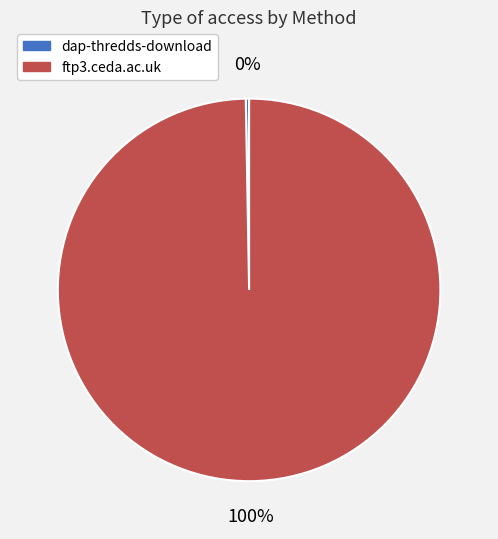

The ftp3.ceda.ac.uk slice represents 100% of the pie. True or false?

True